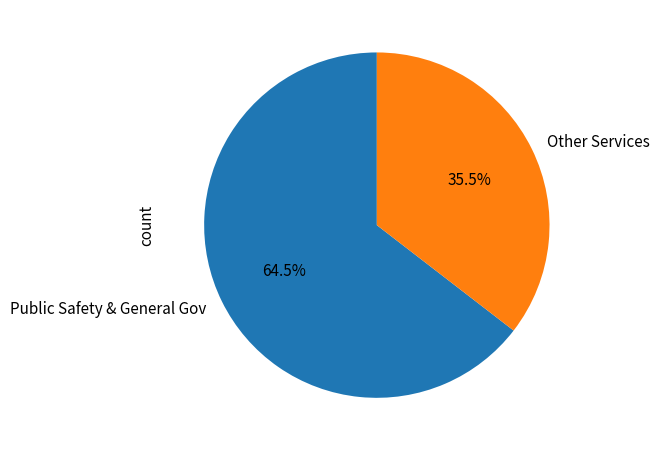

Does any single category account for the majority?

Yes